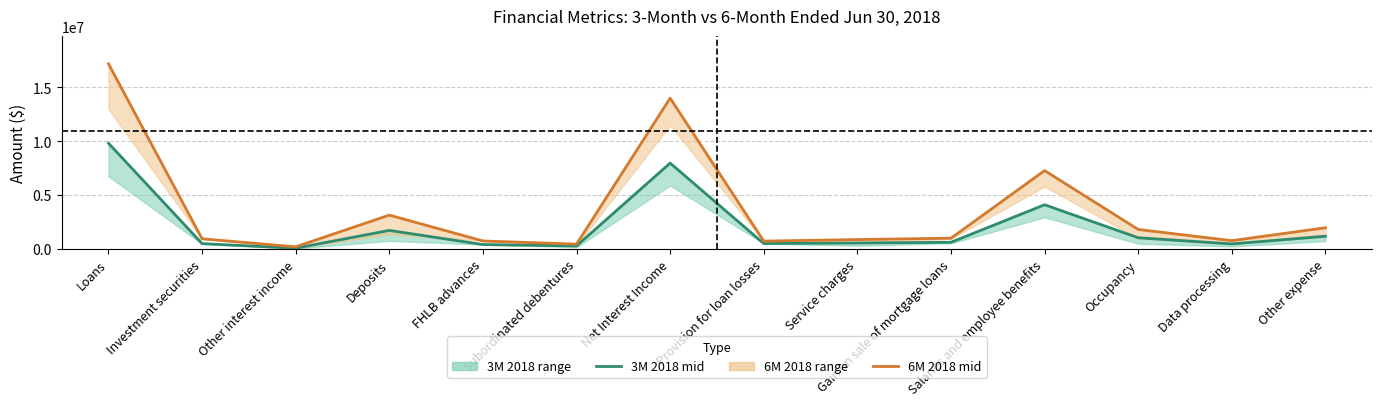

At which label does 3M 2018 mid reach its peak?

Loans